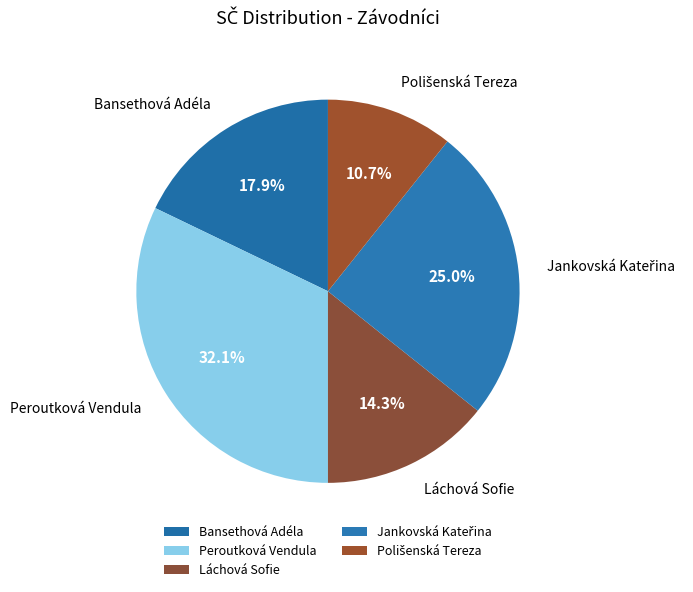

Do Peroutková Vendula and Láchová Sofie together represent more than half of the pie?

No